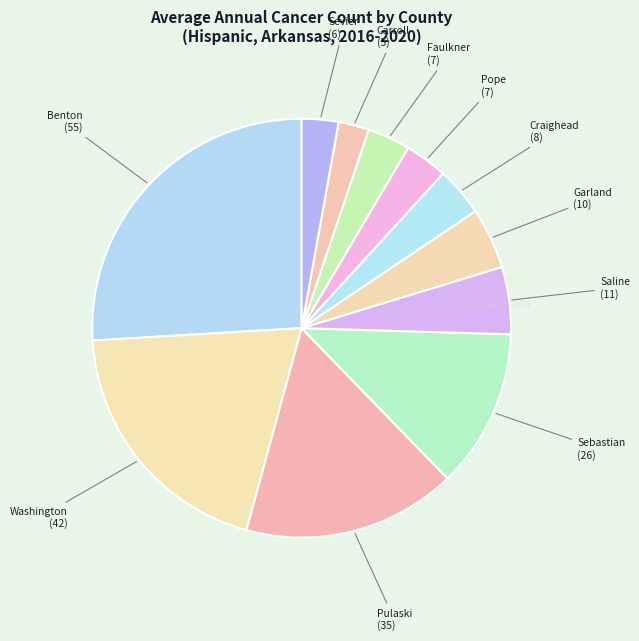

Count the number of slices in the pie.

11